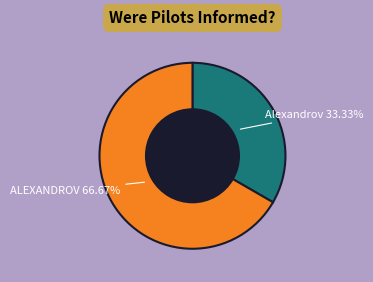

The ALEXANDROV slice represents 60% of the pie. True or false?

False